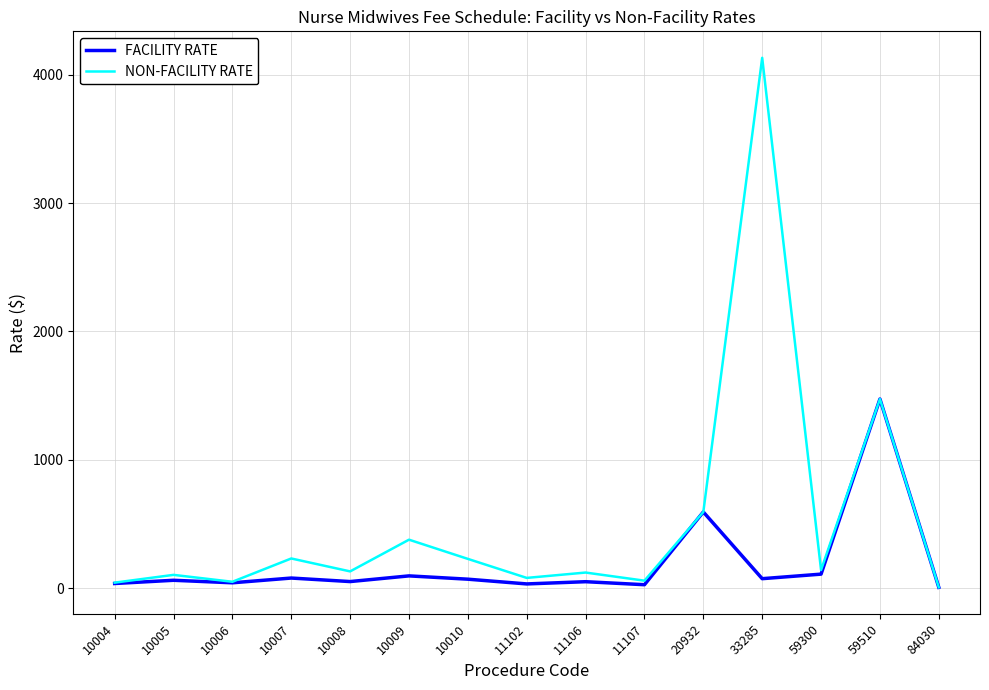

How many values in the FACILITY RATE series are below 61?

7